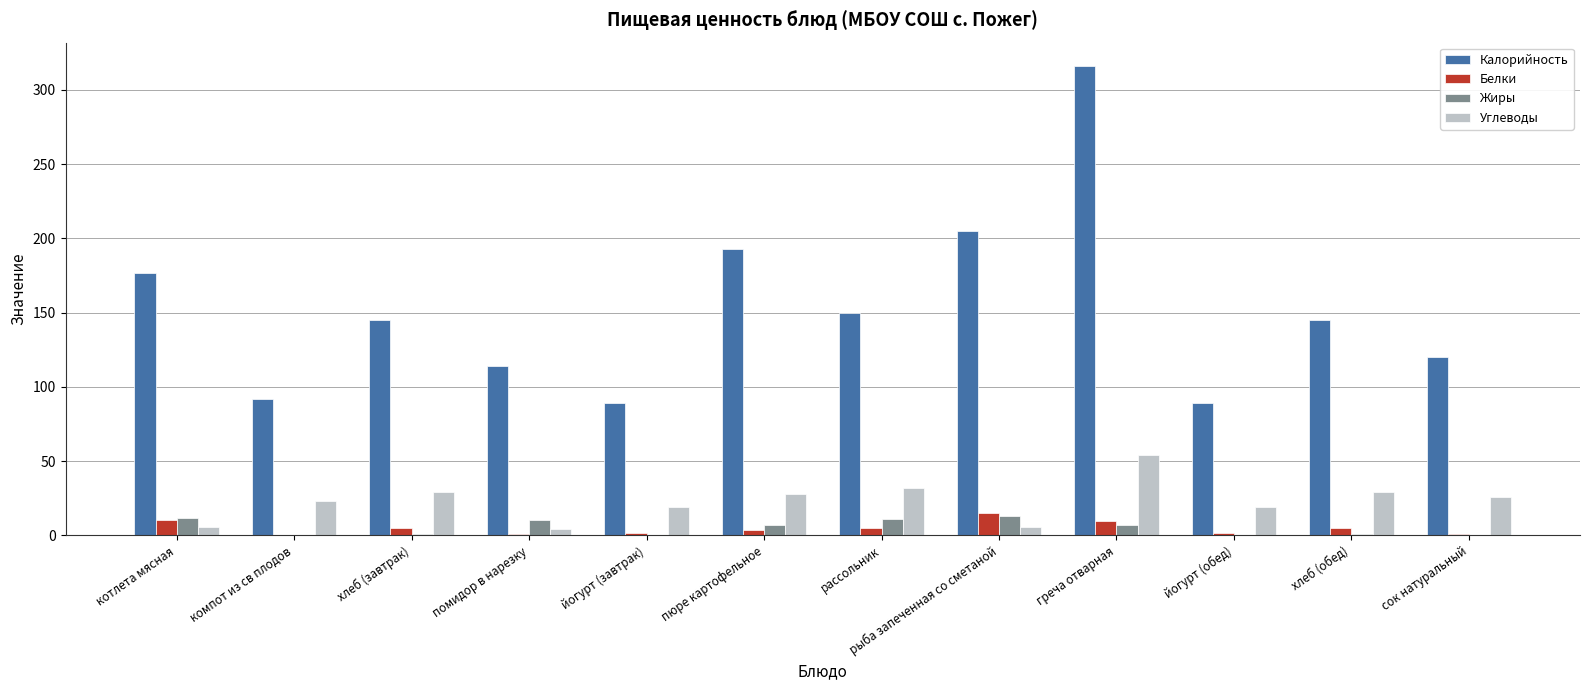

How many categories are shown in the chart?

12